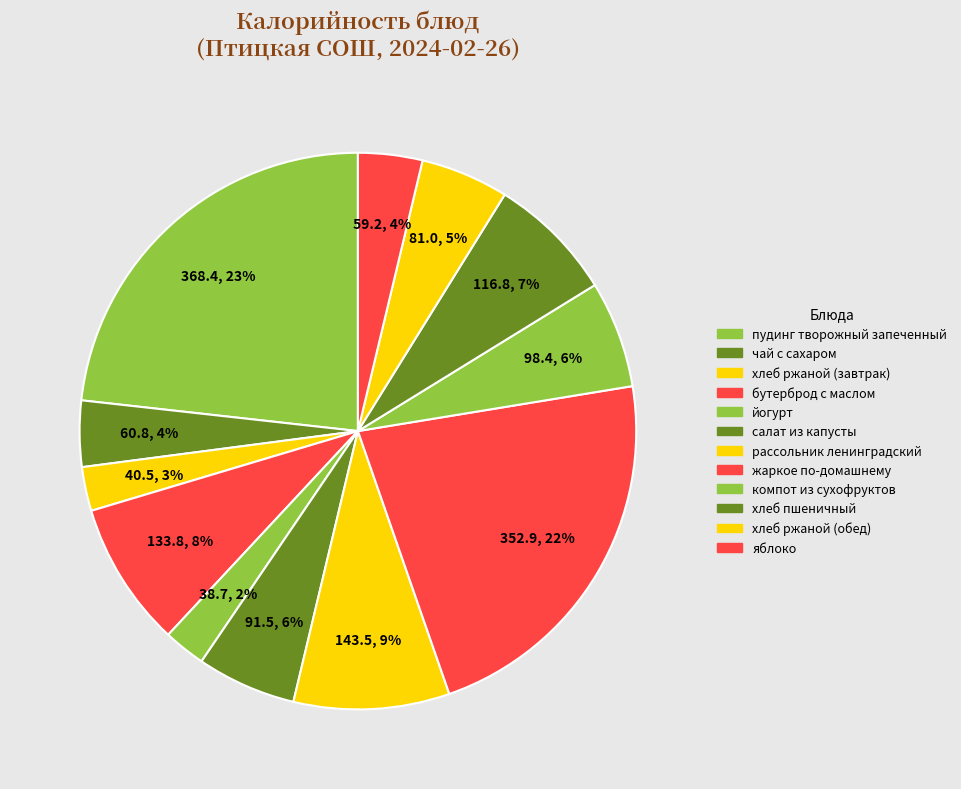

Count the number of slices in the pie.

12